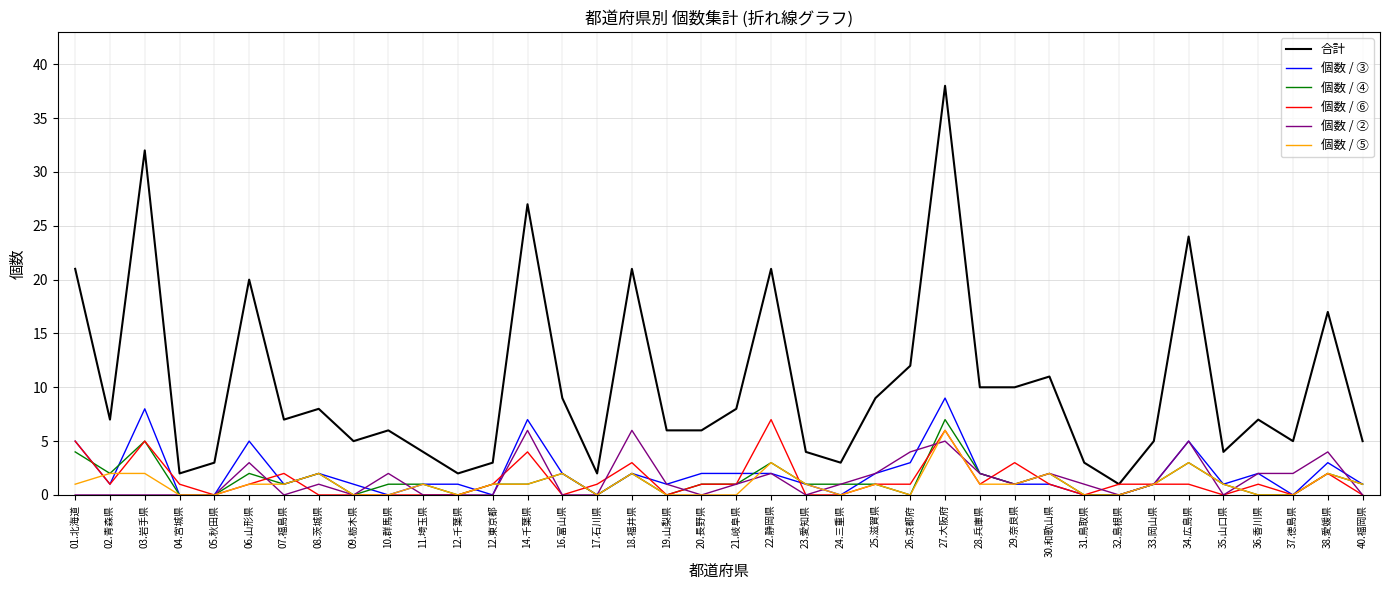

What is the sum of all 個数 / ④ values?

52